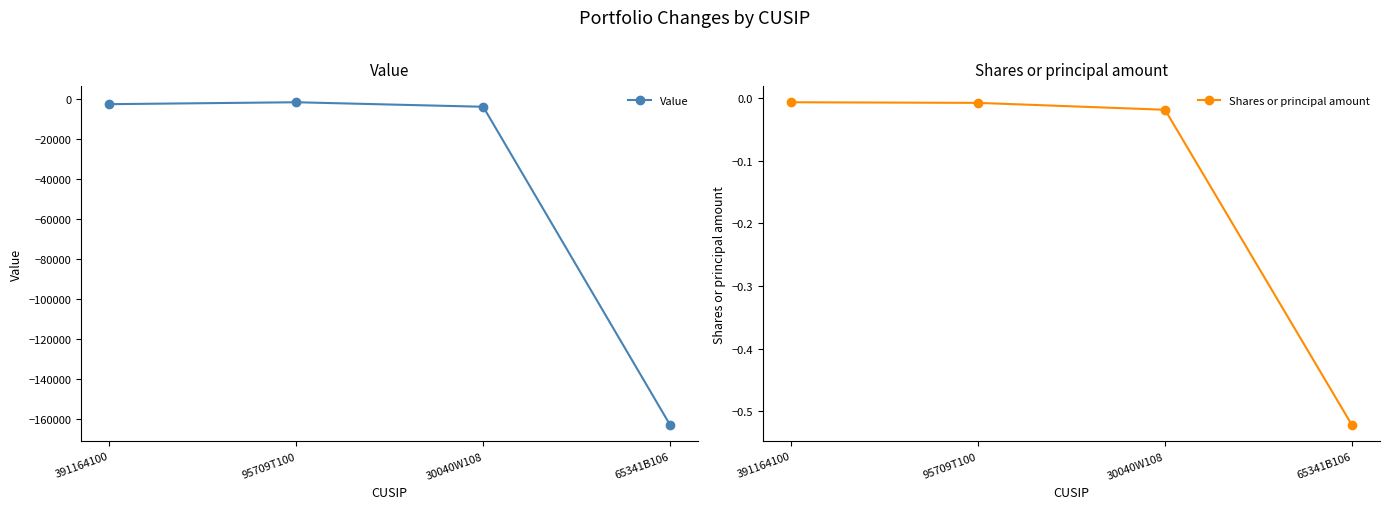

True or false: Value has more than 0 interior local peaks.

True